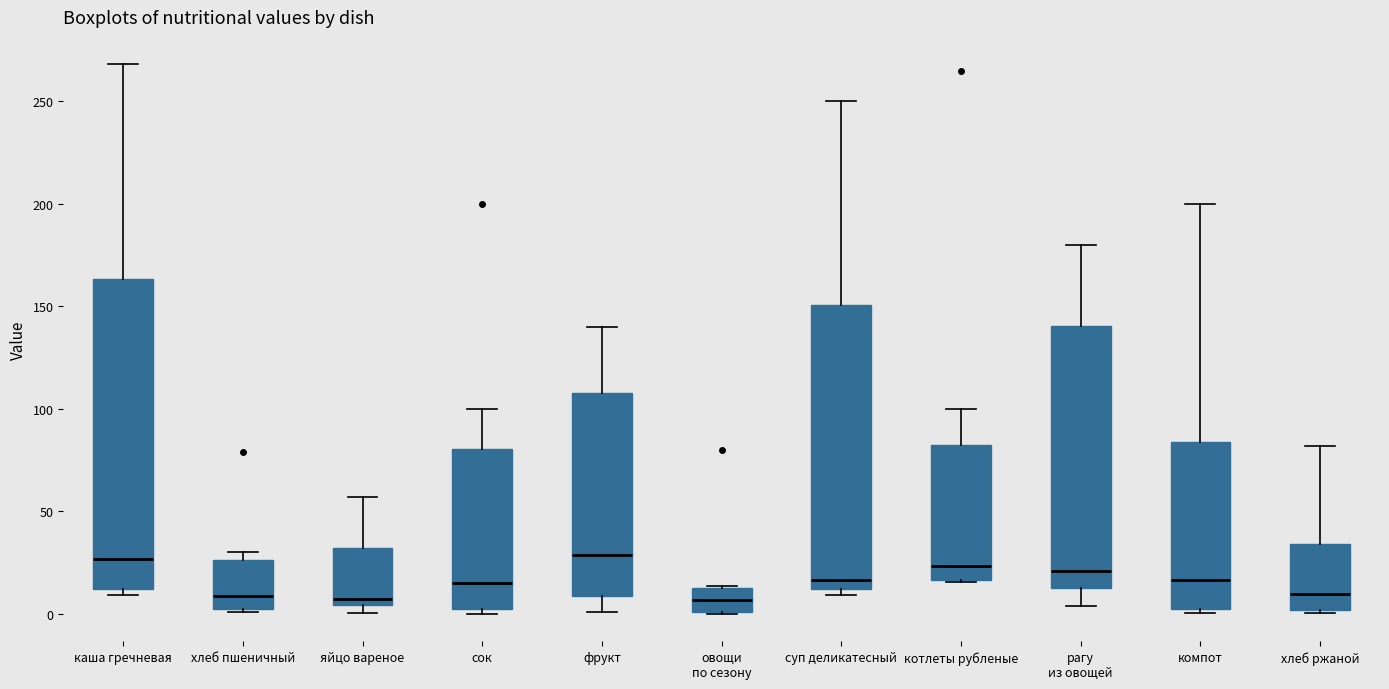

Reading left to right, transcribe this box plot: for each box, give where its median line is, the range the box spans, and where its two whiskers end, as read against the y-axis. The values are not printed on the chart, so give them approximately, as read against the axis.

каша гречневая: median 25, box 10 to 165, whiskers 10 (just below the box's lower edge) to 270
хлеб пшеничный: median 10, box 0 to 25, whiskers 0 to 30
яйцо вареное: median 5 (just above the box's lower edge), box 5 to 30, whiskers 0 to 55
сок: median 15, box 0 to 80, whiskers 0 (just below the box's lower edge) to 100
фрукт: median 30, box 10 to 110, whiskers 0 to 140
овощи по сезону: median 5, box 0 to 15, whiskers 0 to 15
суп деликатесный: median 15, box 10 to 150, whiskers 10 (just below the box's lower edge) to 250
котлеты рубленые: median 25, box 15 to 80, whiskers 15 to 100
рагу из овощей: median 20, box 10 to 140, whiskers 5 to 180
компот: median 15, box 0 to 85, whiskers 0 (just below the box's lower edge) to 200
хлеб ржаной: median 10, box 0 to 35, whiskers 0 (just below the box's lower edge) to 80